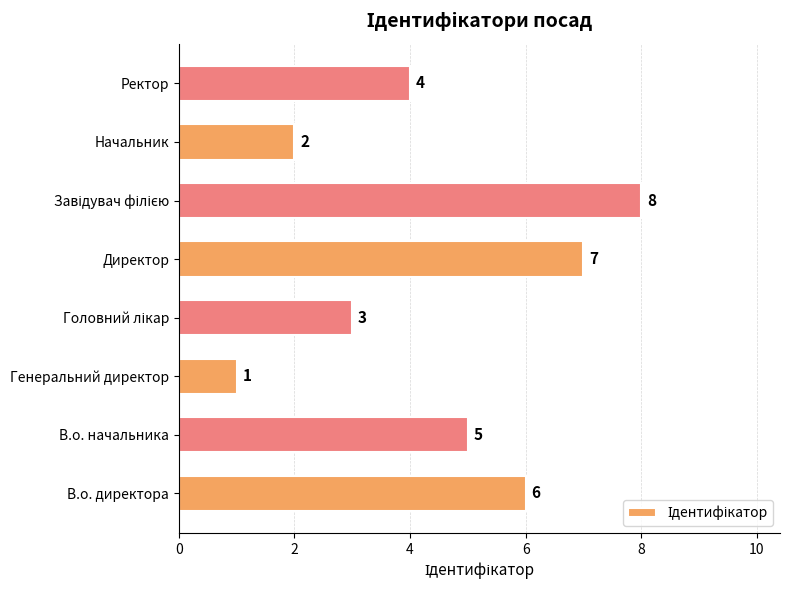

What is the difference between the second highest and minimum values?

6